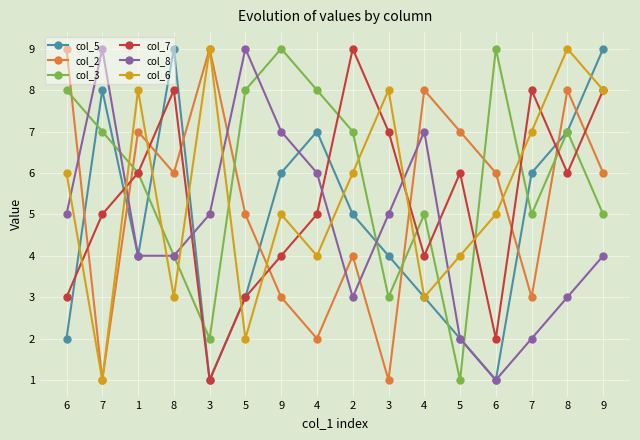

How many col_8 values are between 3 and 7?

11